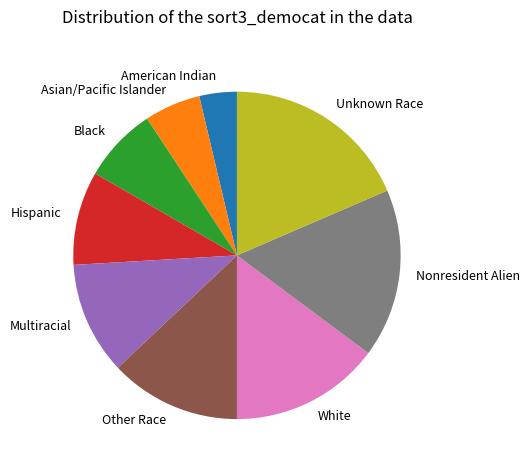

What is the ratio of the value at Unknown Race to the value at Hispanic?

2.0